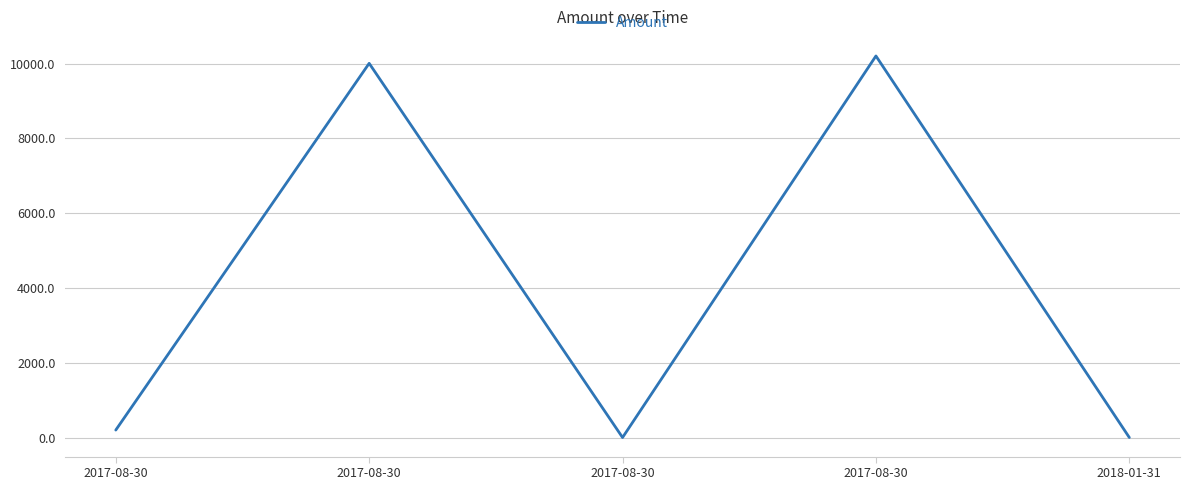

Count the number of categories in the chart.

5